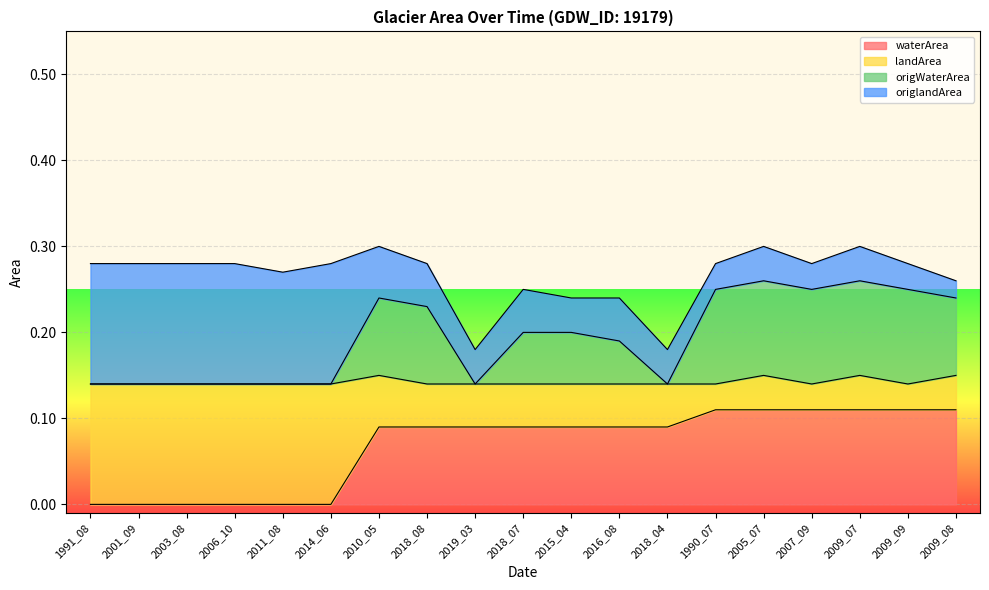

What is the label of the 4th point from the right?

2007_09